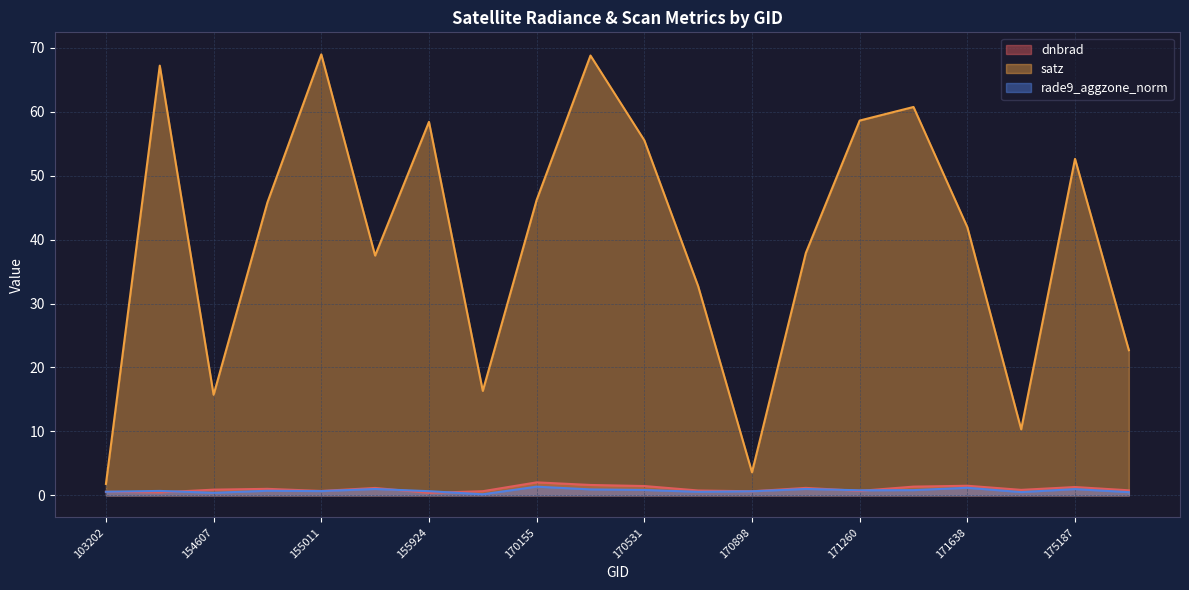

The dnbrad series shows 2.5 at 170531. True or false?

False